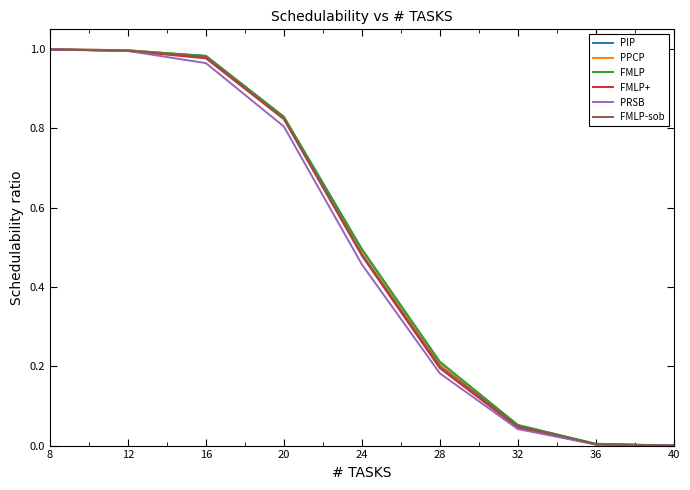

The FMLP-sob series shows 0.0 at 24. True or false?

False